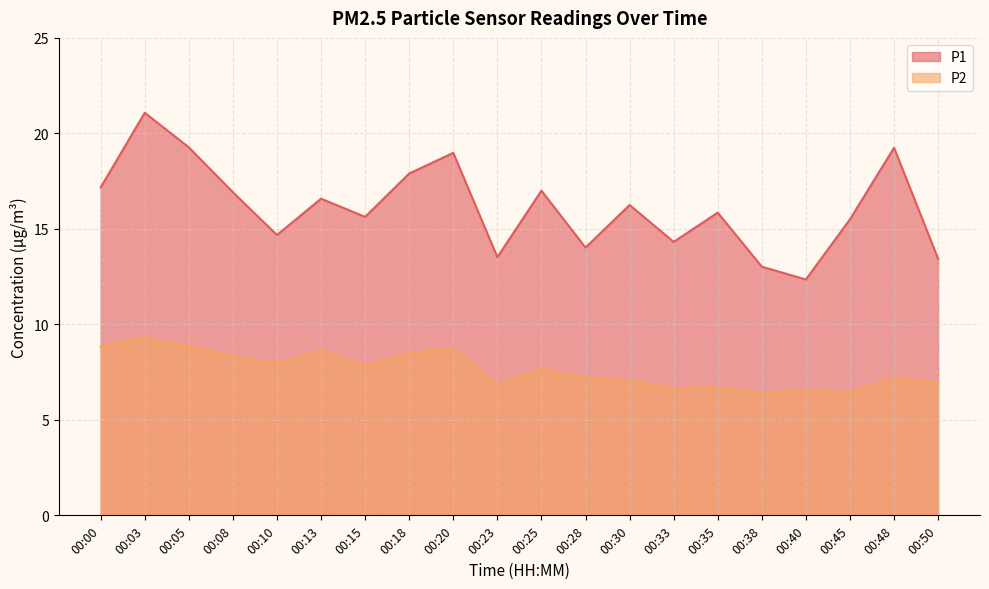

What is the value of the P1 point at the 15th from the left?

15.8